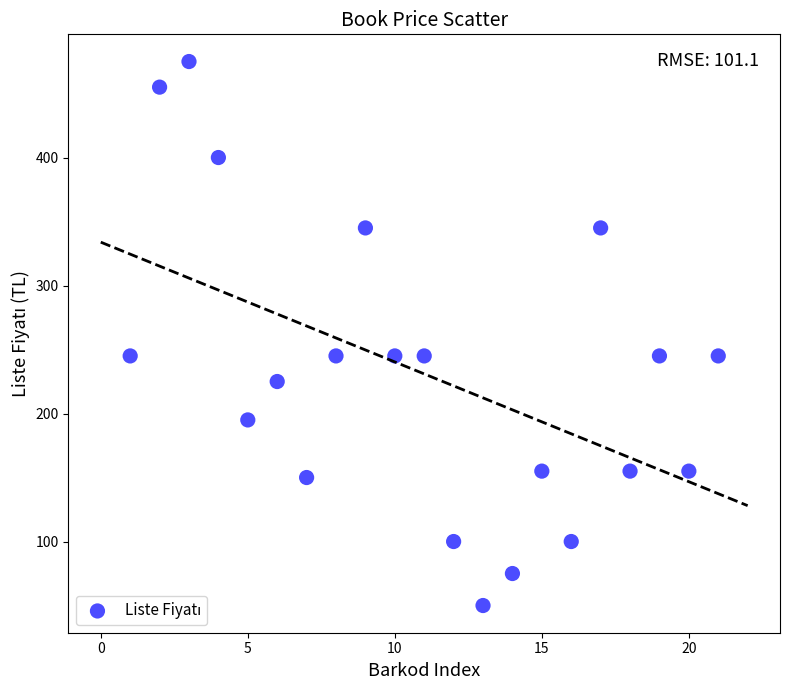

What is the range of Y values (max minus min)?

425